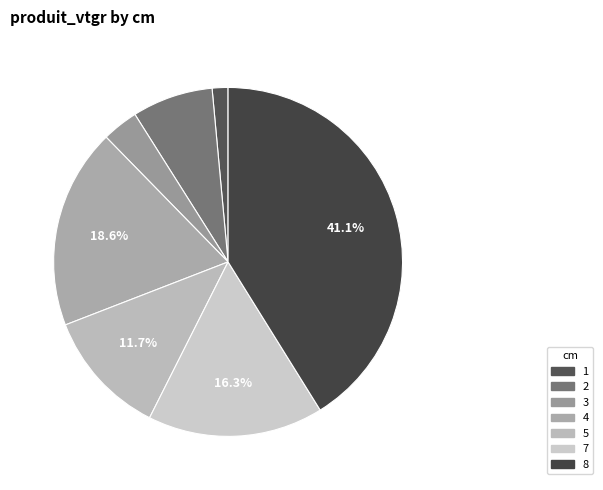

Approximately how many times larger is the value at 3 compared to 4?

0.2